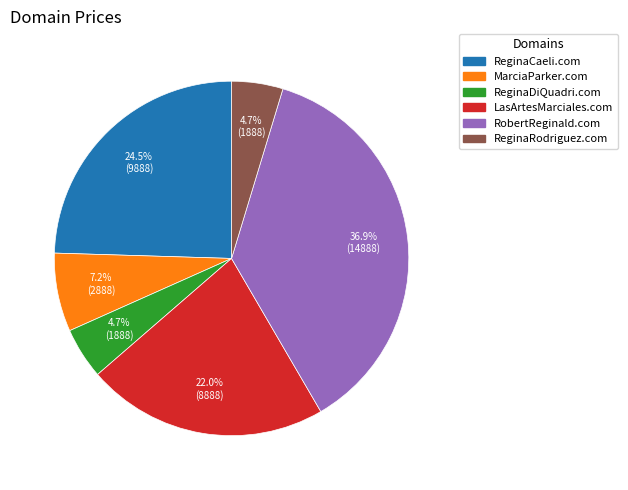

How many segments does this pie chart have?

6